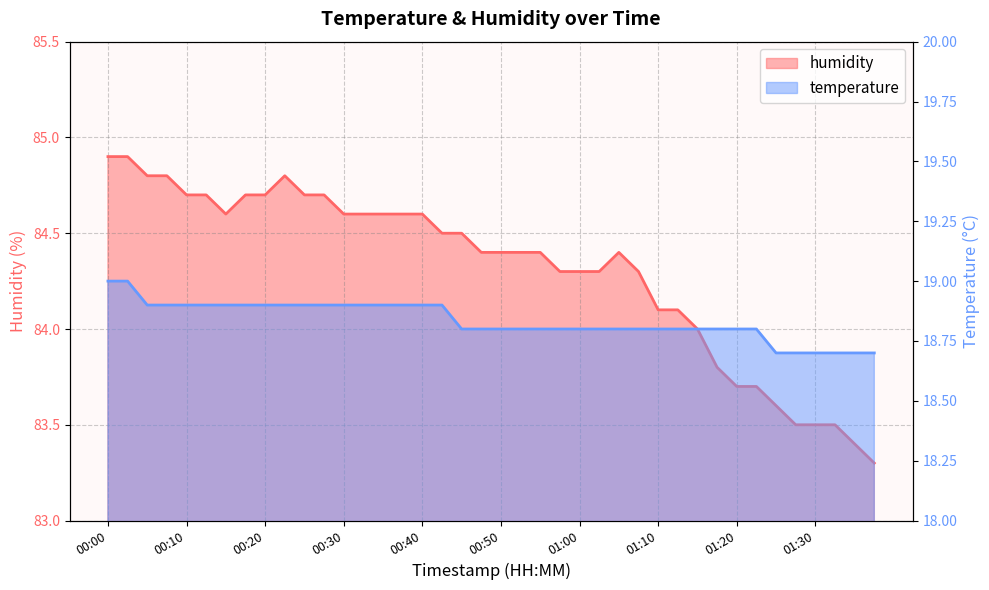

What value does the humidity series have at 01:30?

83.5